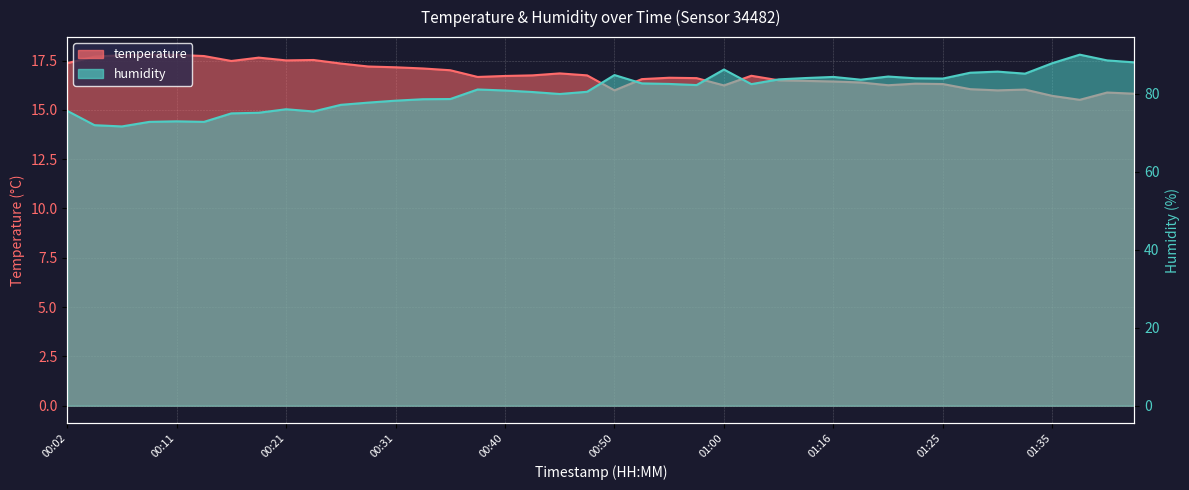

What is the spread (max minus min) of values at 01:20?

68.2